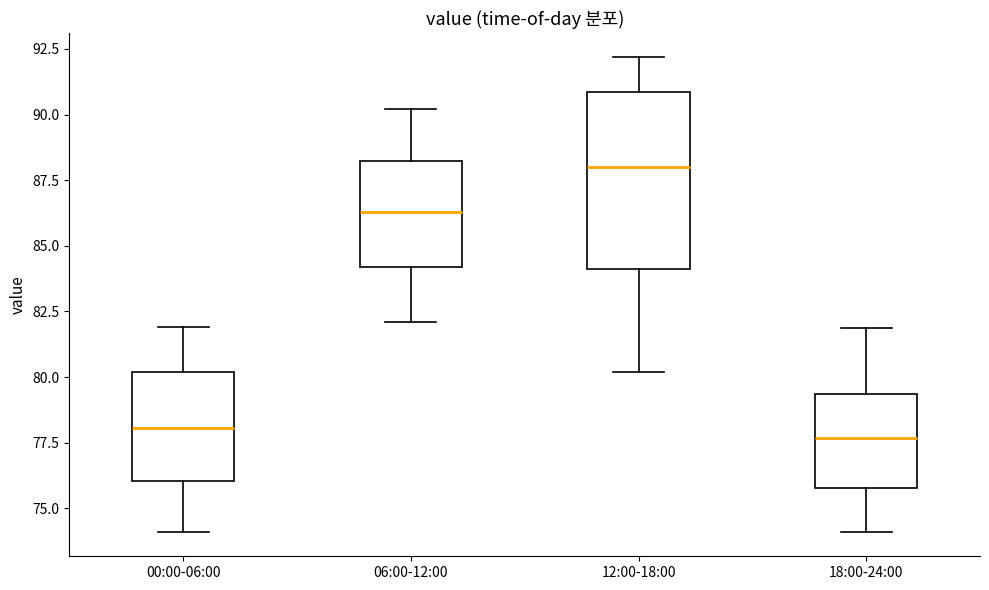

Reading left to right, transcribe this box plot: for each box, give where its median line is, the range the box spans, and where its two whiskers end, as read against the y-axis. The values are not printed on the chart, so give them approximately, as read against the axis.

00:00-06:00: median 78.0, box 76.0 to 80.0, whiskers 74.0 to 82.0
06:00-12:00: median 86.5, box 84.0 to 88.5, whiskers 82.0 to 90.0
12:00-18:00: median 88.0, box 84.0 to 91.0, whiskers 80.0 to 92.0
18:00-24:00: median 77.5, box 76.0 to 79.5, whiskers 74.0 to 82.0